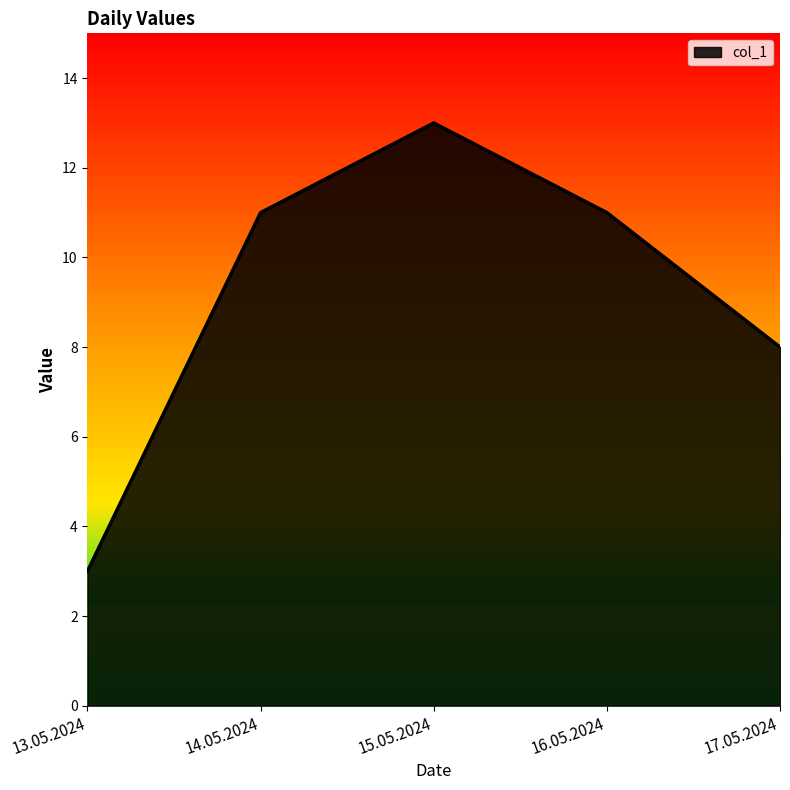

Count the number of categories in the chart.

5